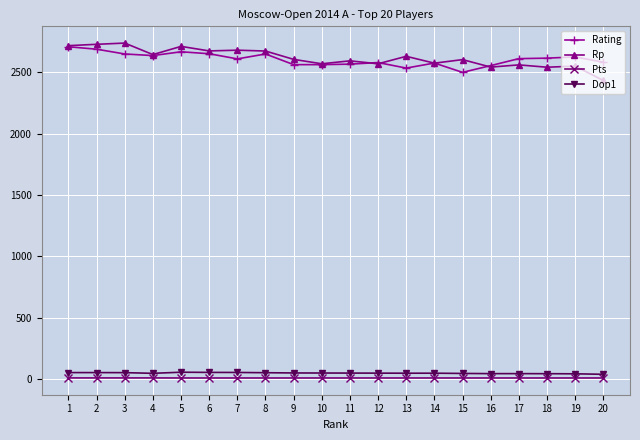

True or false: Dop1 has more than 0 interior local peaks.

True